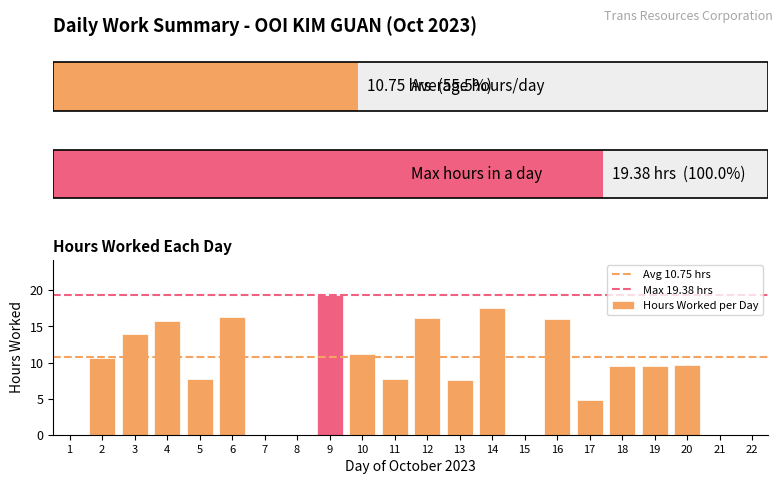

List the labels in order of value, smallest first.

1, 7, 8, 15, 21, 22, 17, 13, 11, 5, 19, 18, 20, 2, 10, 3, 4, 16, 12, 6, 14, 9